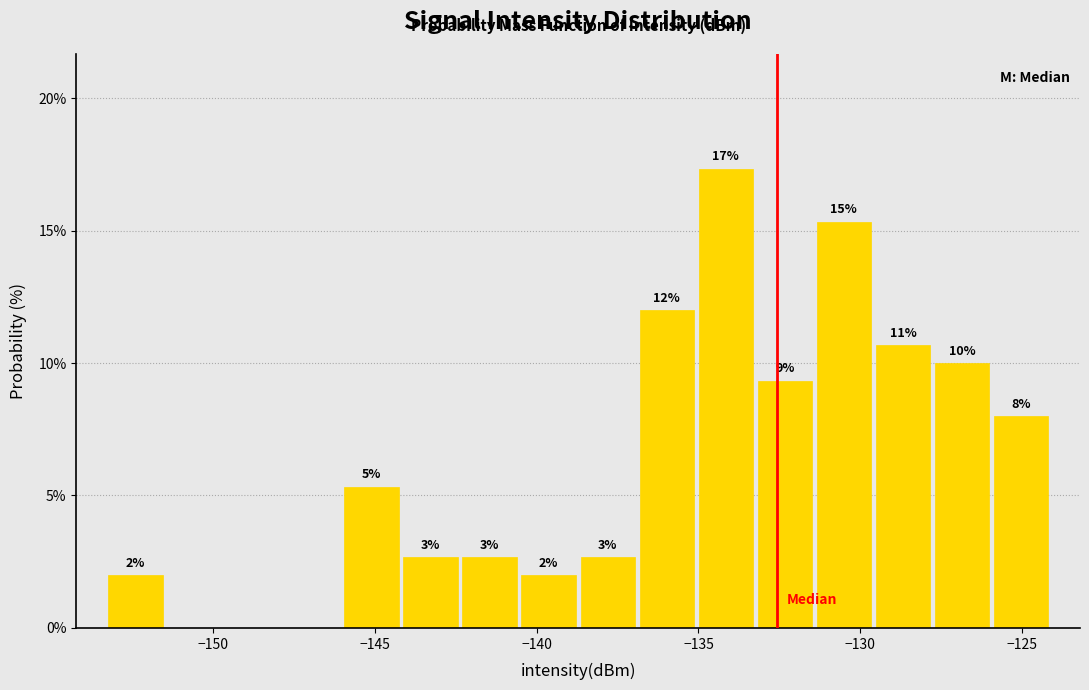

Around what value on the x-axis is the tallest bar? Give the approximate position of its centre, as read against the axis.

-134.0